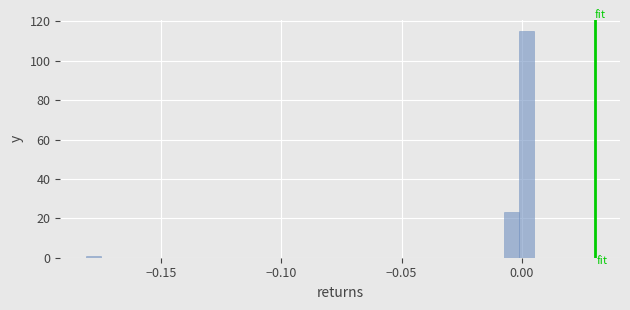

Around what value on the x-axis is the tallest bar? Give the approximate position of its centre, as read against the axis.

0.000